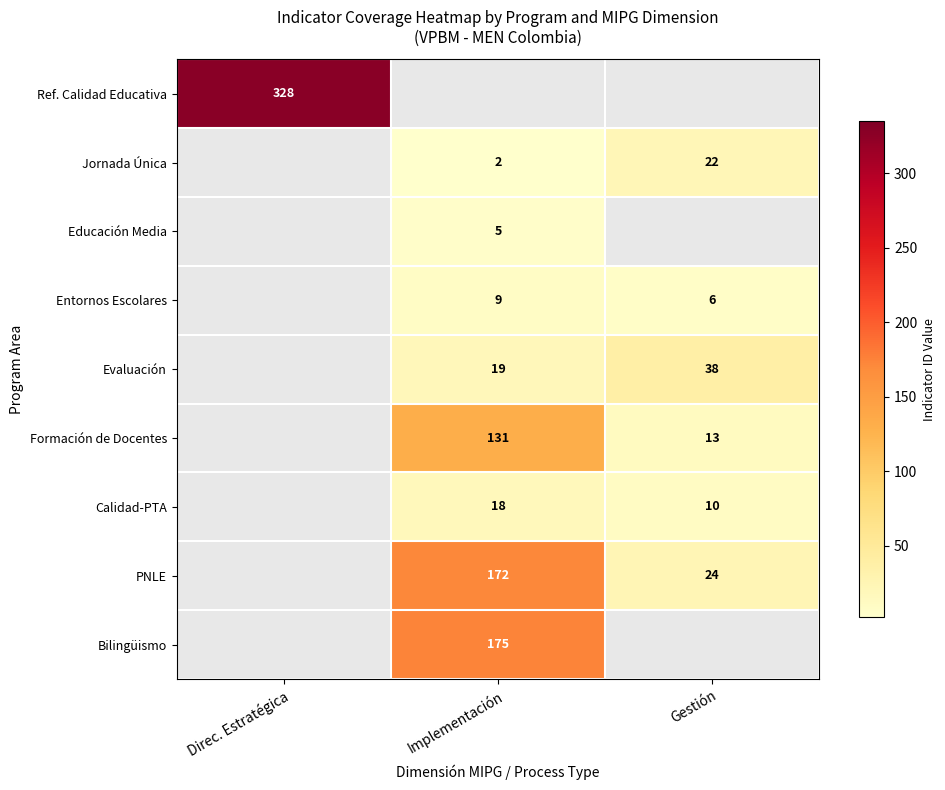

The PNLE series shows 172 at Implementación. True or false?

True